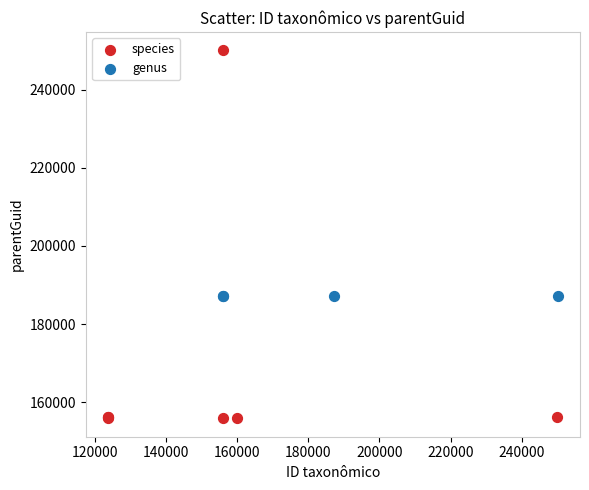

Which series reaches the minimum Y coordinate?

species